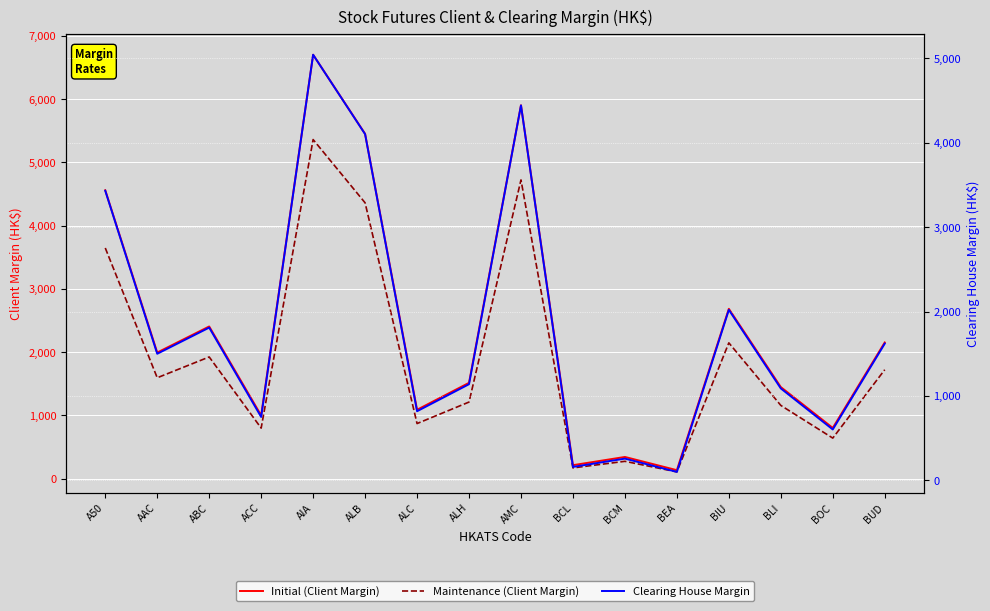

What is the label of the 10th point from the right?

ALC